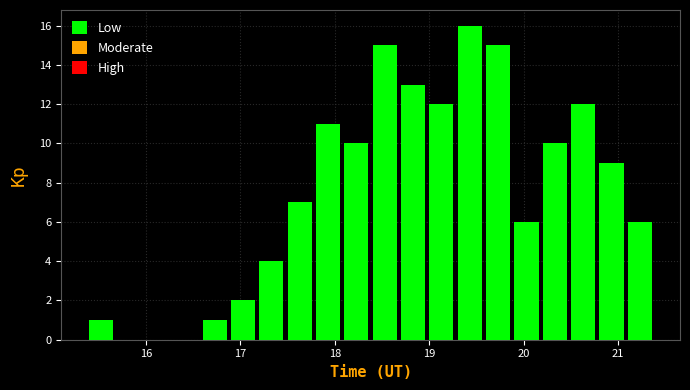

Around what value on the x-axis is the tallest bar? Give the approximate position of its centre, as read against the axis.

19.4